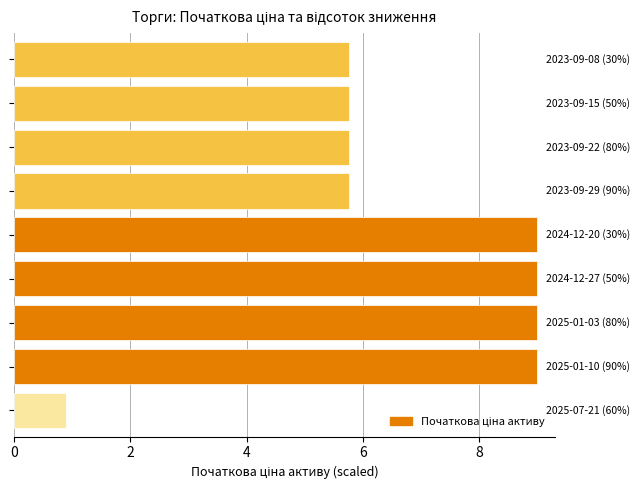

Are the bars grouped side by side (vs. stacked)?

No